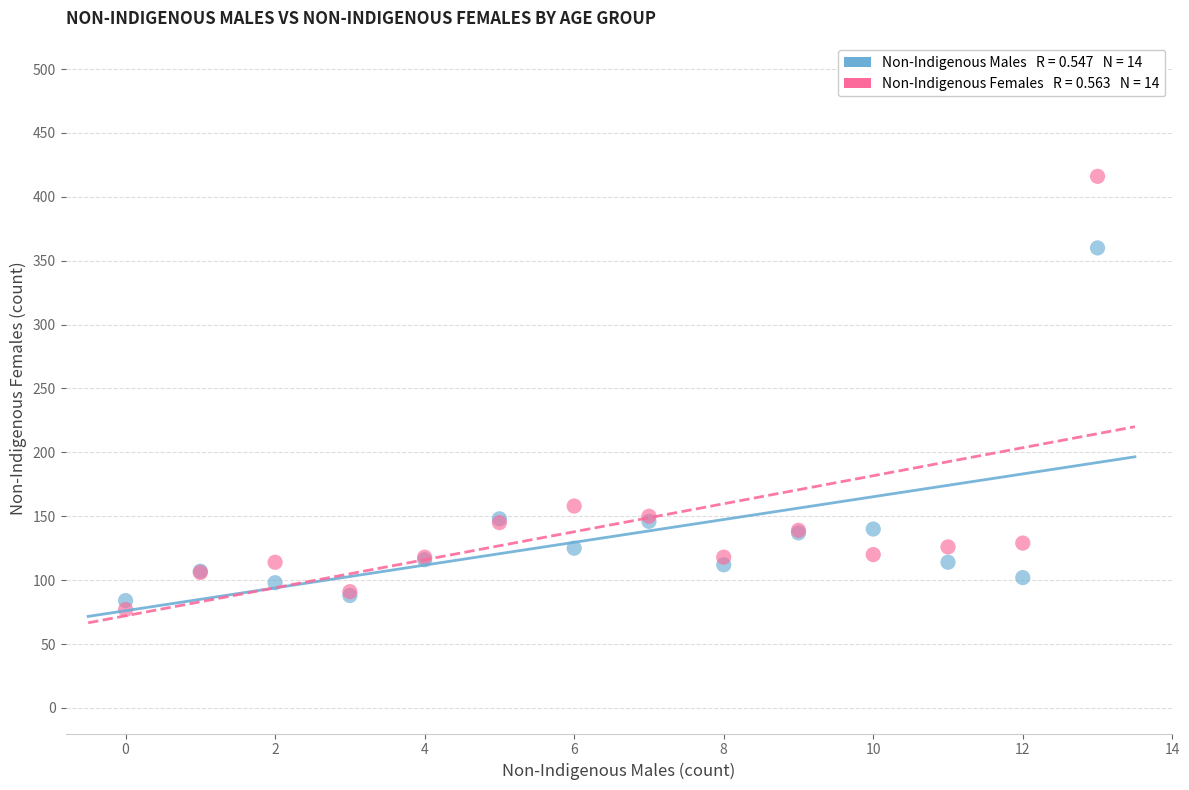

Across all series, what Y value is closest to 246?

158